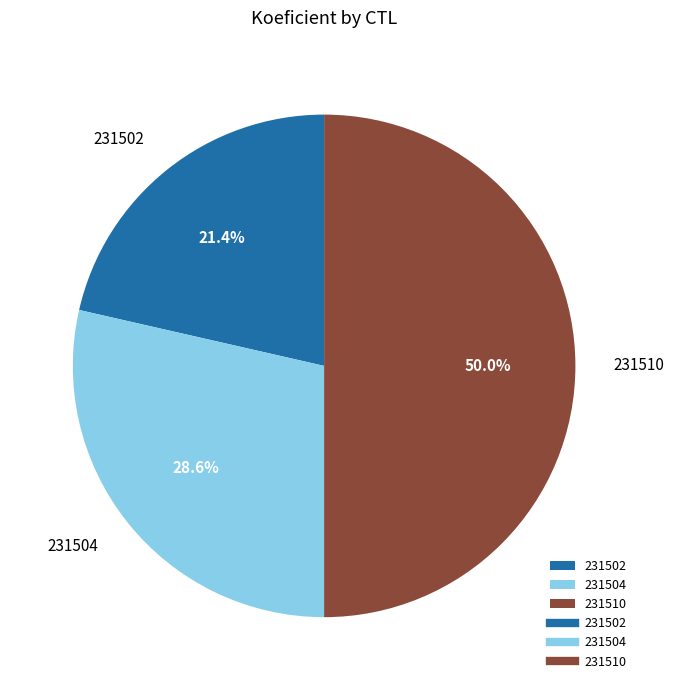

Count the number of slices in the pie.

3